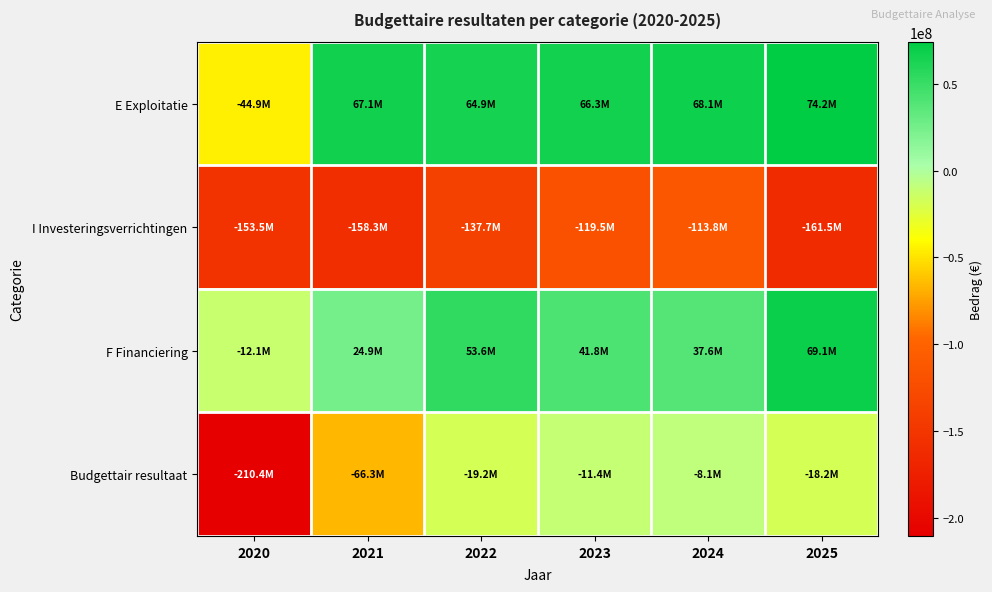

Which series has the largest total across all categories?

E Exploitatie